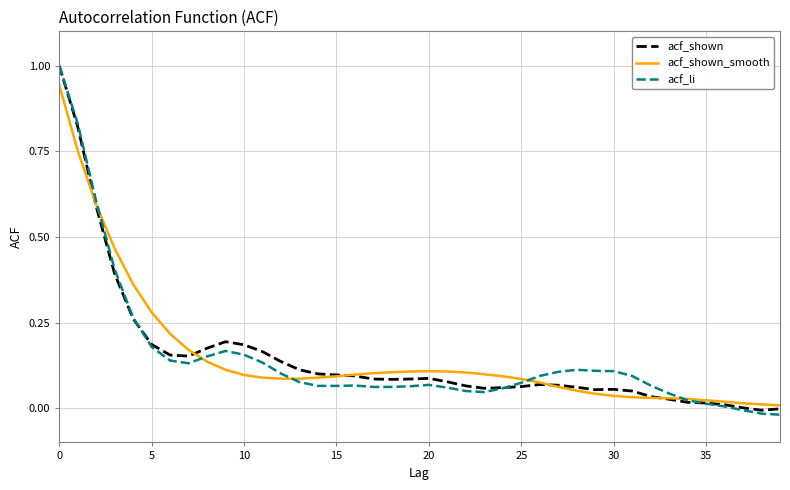

What is the maximum value for acf_li?

1.0